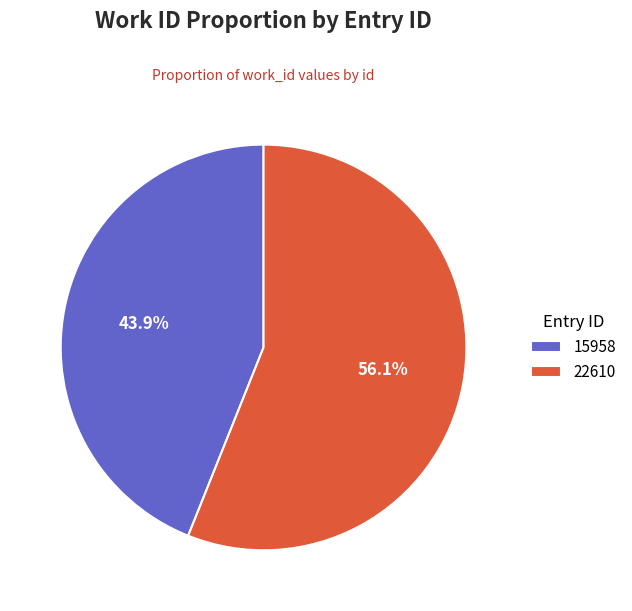

Which category has the biggest portion of the pie?

22610